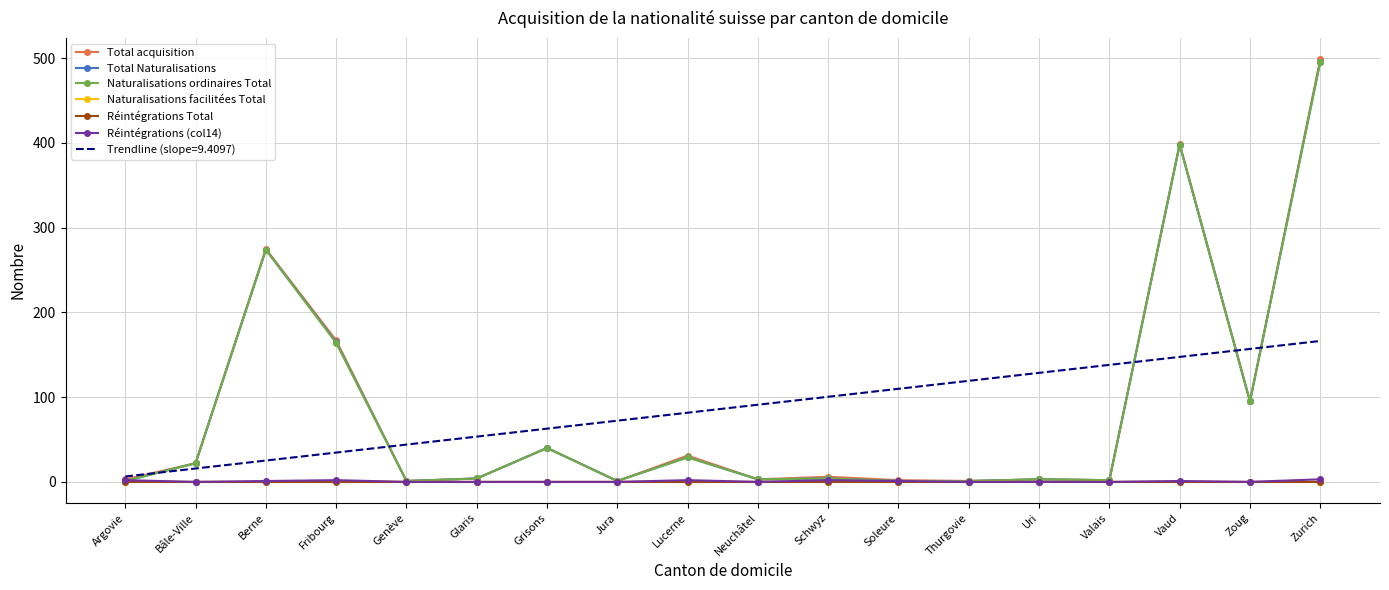

The Total acquisition series shows 95.0 at Zoug. True or false?

True